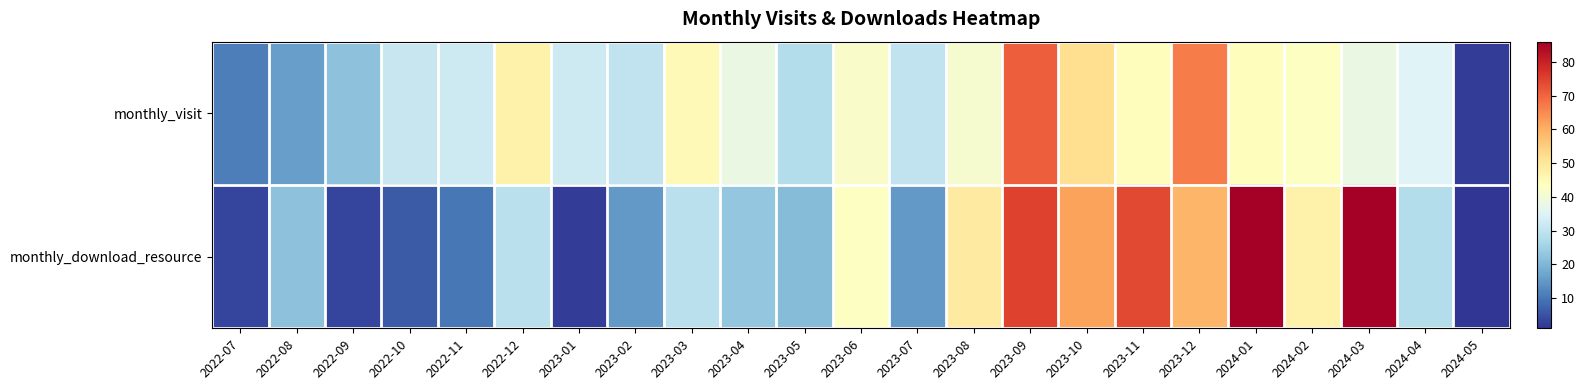

Which series has the largest total across all categories?

monthly_visit